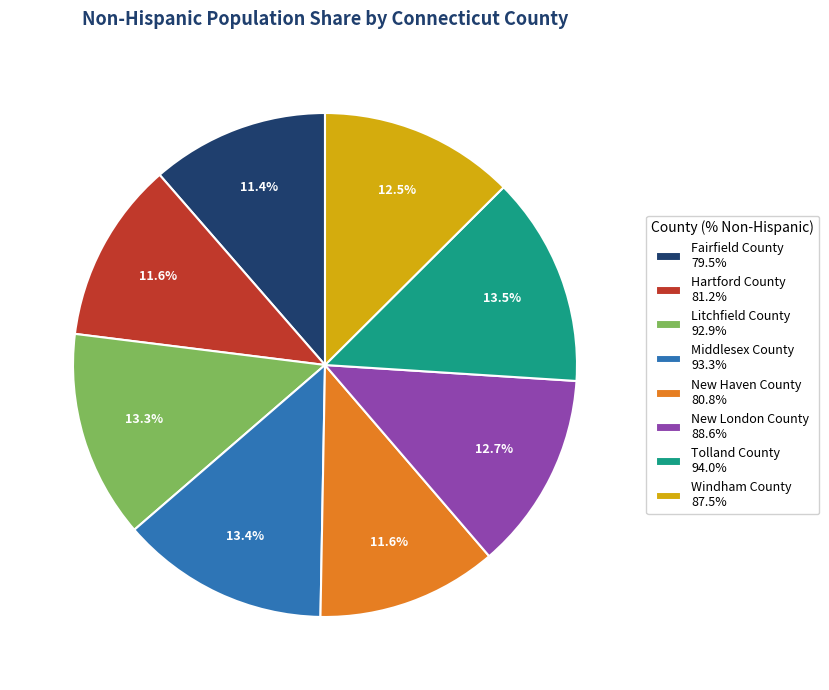

Does Windham County 87.5% account for over 50% of the chart?

No